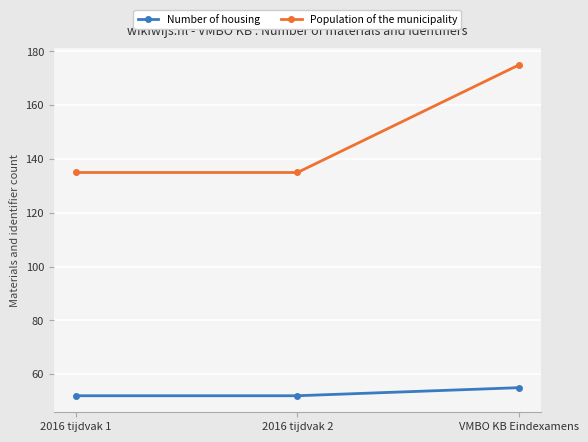

Is it true that Population of the municipality equals 230 at 2016 tijdvak 2?

False